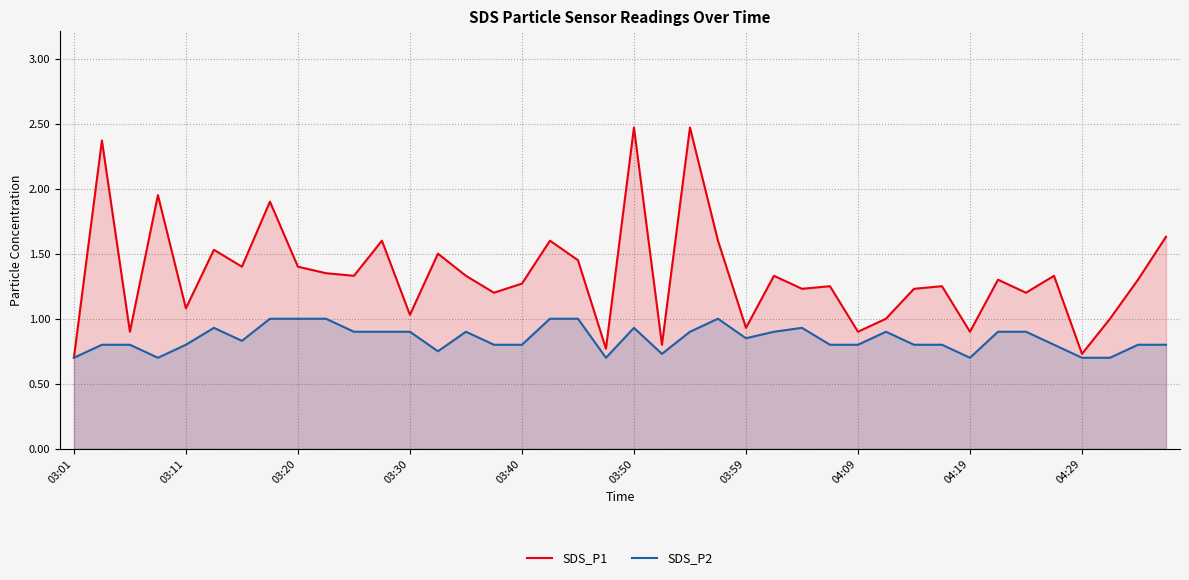

Which series has the largest total across all categories?

SDS_P1